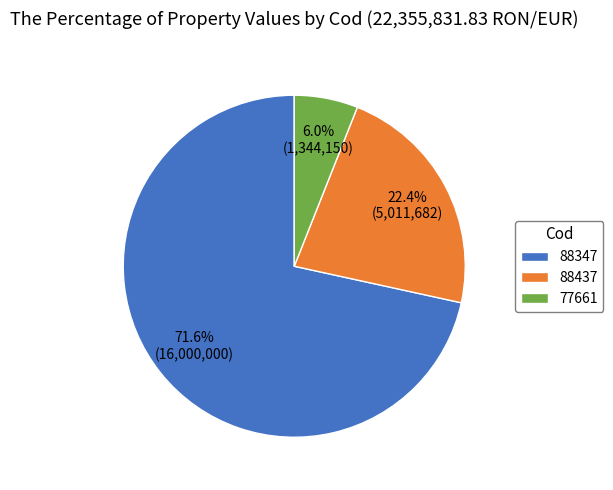

Which has a higher value, 77661 or 88437?

88437